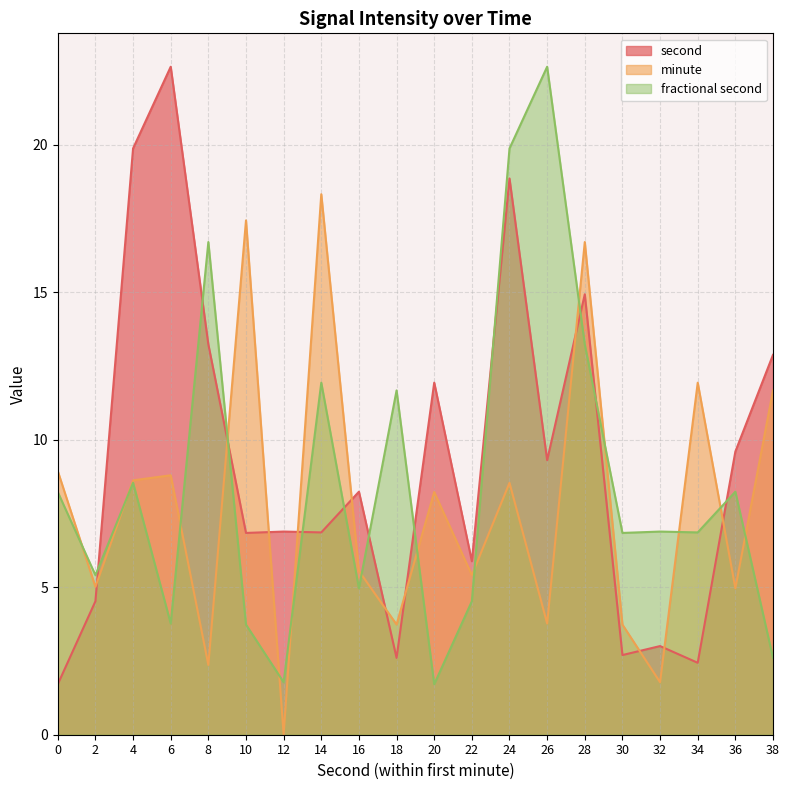

What is the maximum value for fractional second?

22.7